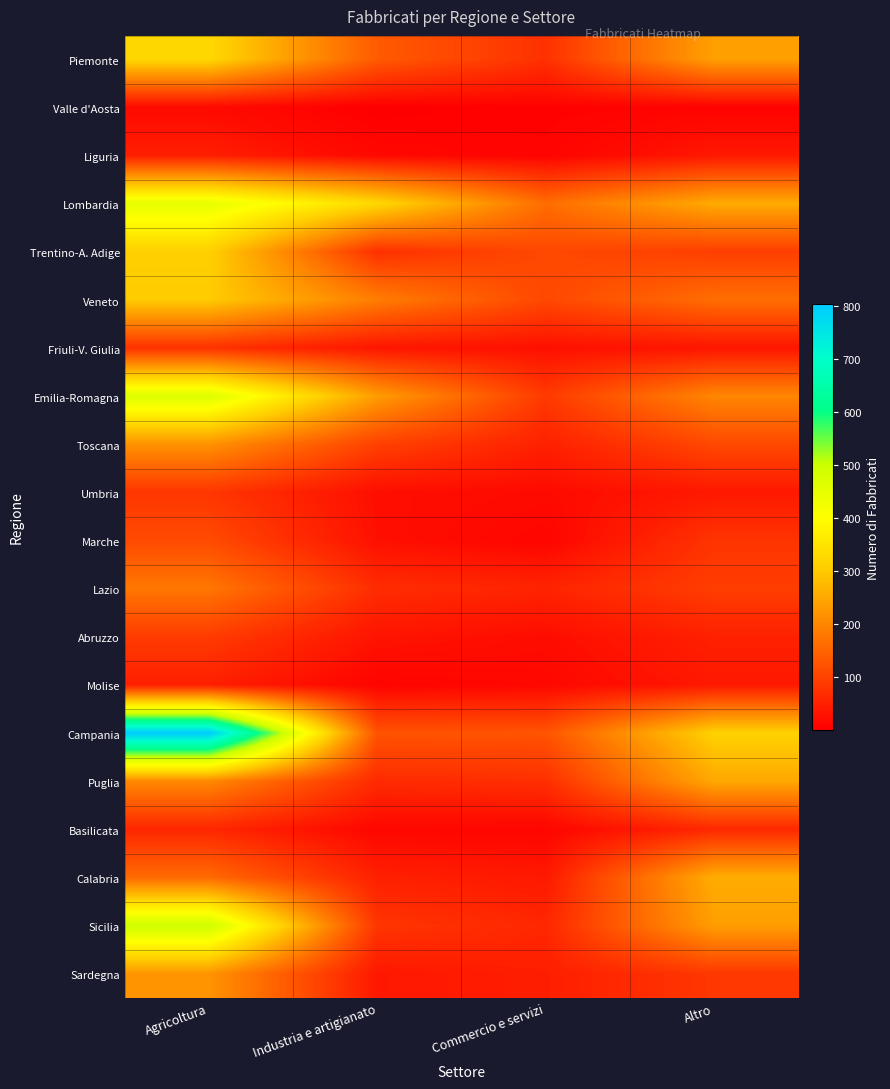

Reading left to right, transcribe all the data shown in this chart.

Piemonte: Agricoltura=325	Industria e artigianato=136	Commercio e servizi=74	Altro=238
Valle d'Aosta: Agricoltura=17	Industria e artigianato=1	Commercio e servizi=6	Altro=6
Liguria: Agricoltura=47	Industria e artigianato=14	Commercio e servizi=8	Altro=38
Lombardia: Agricoltura=448	Industria e artigianato=325	Commercio e servizi=163	Altro=253
Trentino-A. Adige: Agricoltura=311	Industria e artigianato=73	Commercio e servizi=109	Altro=94
Veneto: Agricoltura=302	Industria e artigianato=187	Commercio e servizi=108	Altro=164
Friuli-V. Giulia: Agricoltura=75	Industria e artigianato=34	Commercio e servizi=26	Altro=34
Emilia-Romagna: Agricoltura=469	Industria e artigianato=233	Commercio e servizi=88	Altro=200
Toscana: Agricoltura=218	Industria e artigianato=98	Commercio e servizi=50	Altro=109
Umbria: Agricoltura=82	Industria e artigianato=24	Commercio e servizi=19	Altro=39
Marche: Agricoltura=113	Industria e artigianato=26	Commercio e servizi=10	Altro=79
Lazio: Agricoltura=177	Industria e artigianato=68	Commercio e servizi=55	Altro=93
Abruzzo: Agricoltura=90	Industria e artigianato=32	Commercio e servizi=22	Altro=51
Molise: Agricoltura=48	Industria e artigianato=8	Commercio e servizi=14	Altro=39
Campania: Agricoltura=803	Industria e artigianato=125	Commercio e servizi=126	Altro=313
Puglia: Agricoltura=203	Industria e artigianato=65	Commercio e servizi=72	Altro=250
Basilicata: Agricoltura=59	Industria e artigianato=13	Commercio e servizi=11	Altro=61
Calabria: Agricoltura=159	Industria e artigianato=50	Commercio e servizi=39	Altro=257
Sicilia: Agricoltura=496	Industria e artigianato=81	Commercio e servizi=60	Altro=235
Sardegna: Agricoltura=220	Industria e artigianato=38	Commercio e servizi=47	Altro=84